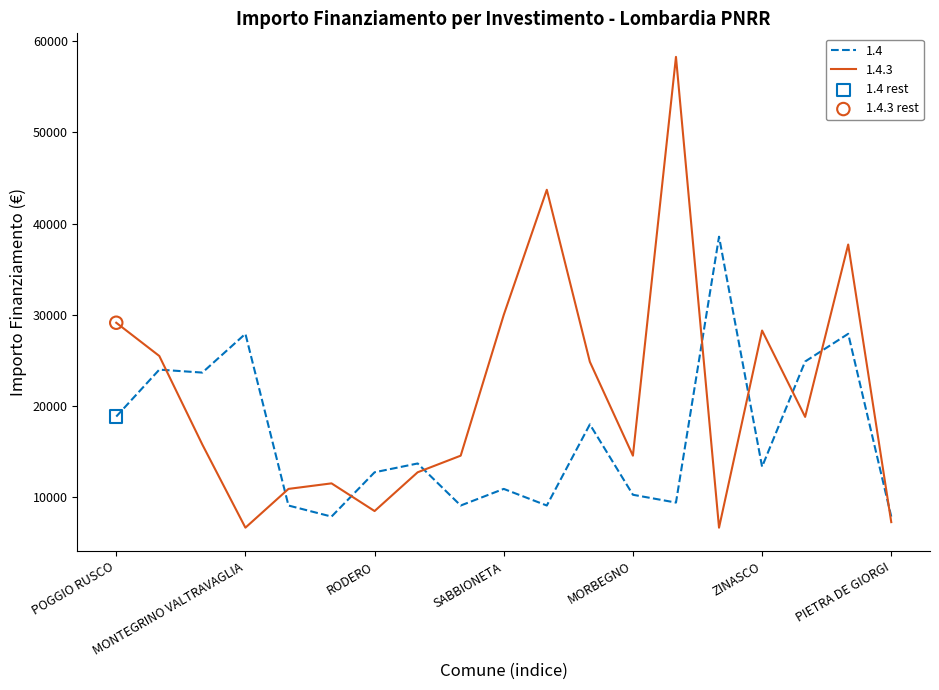

Which series has the largest total across all categories?

1.4.3